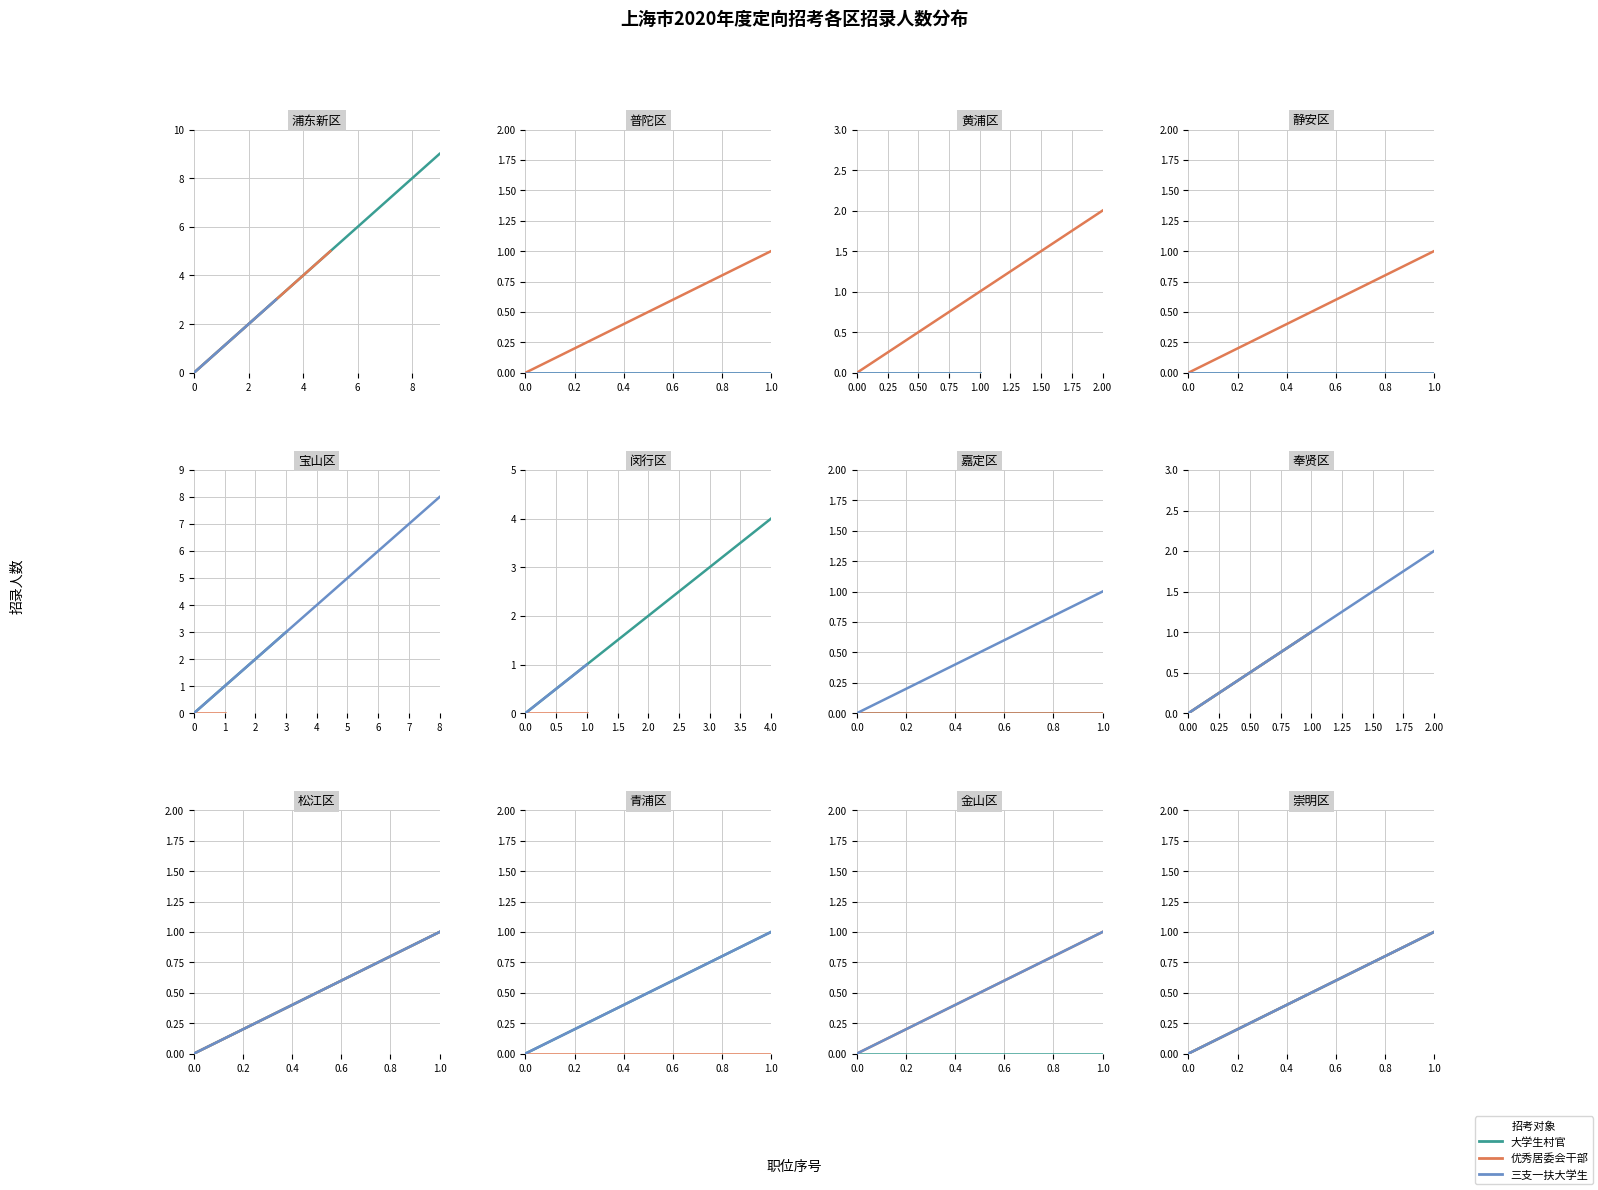

Which series has the widest spread of values?

大学生村官